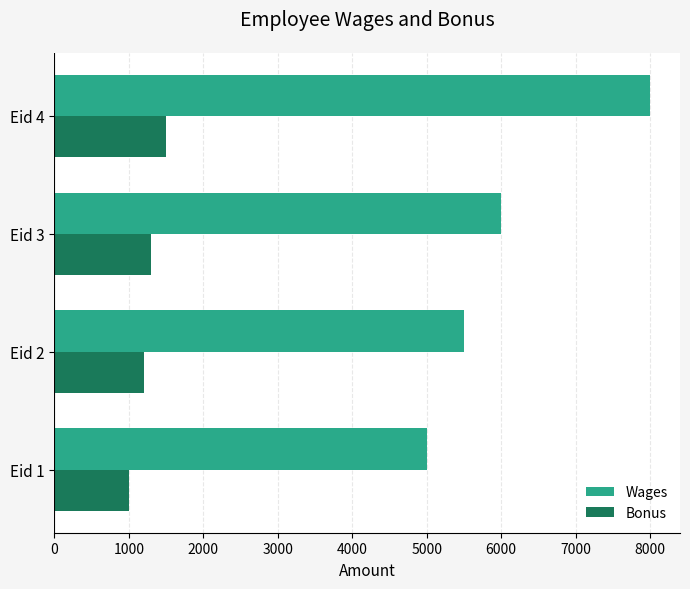

What is the average value of the Wages series?

6125